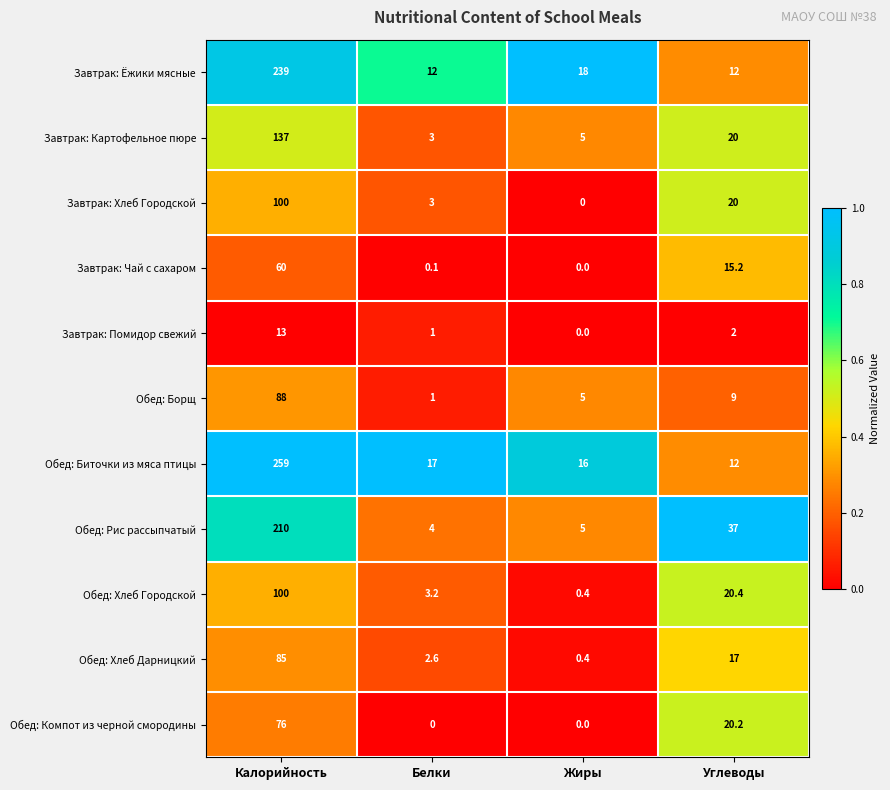

What is the greatest value displayed?

259.0